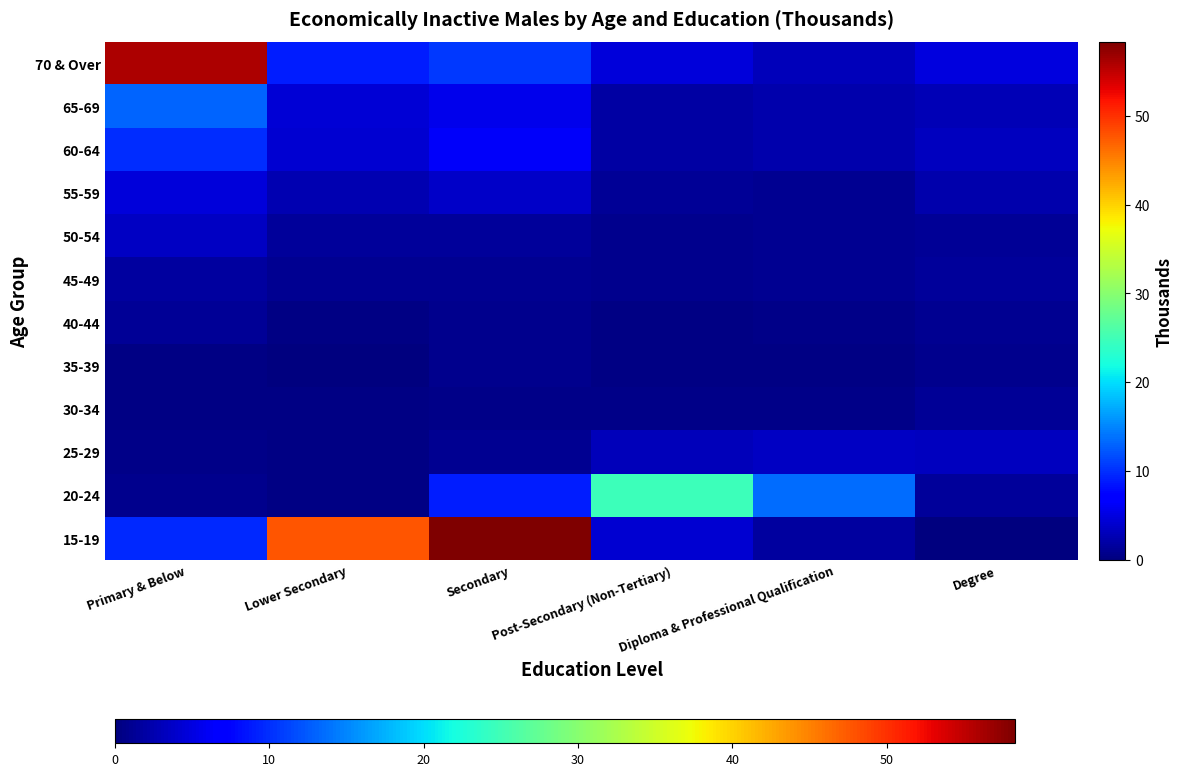

At how many categories does at least one series exceed 23?

4